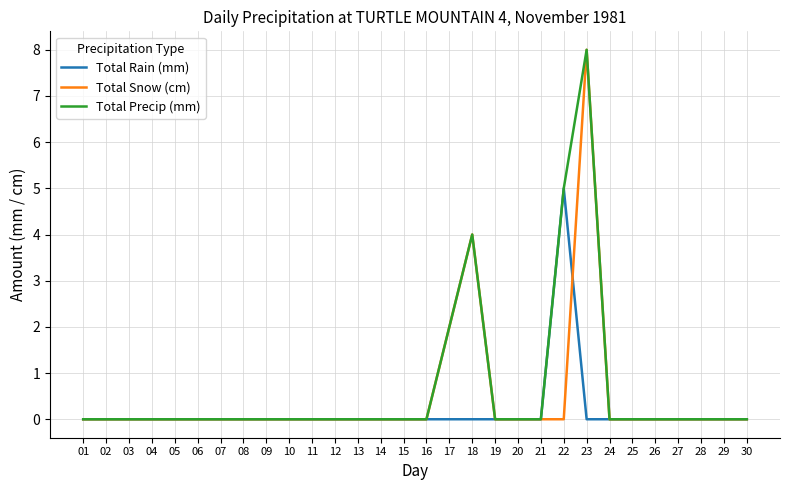

The Total Snow (cm) series shows -3 at 30. True or false?

False